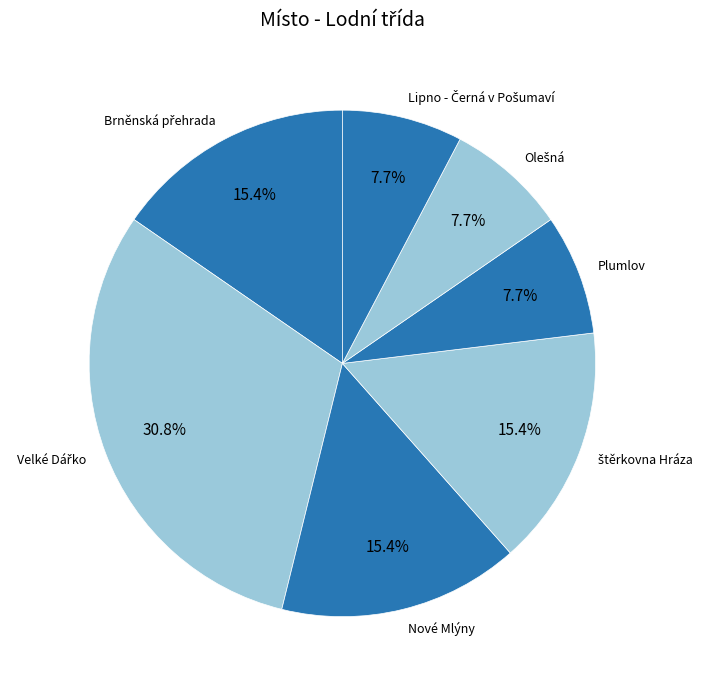

Does Plumlov account for over 50% of the chart?

No